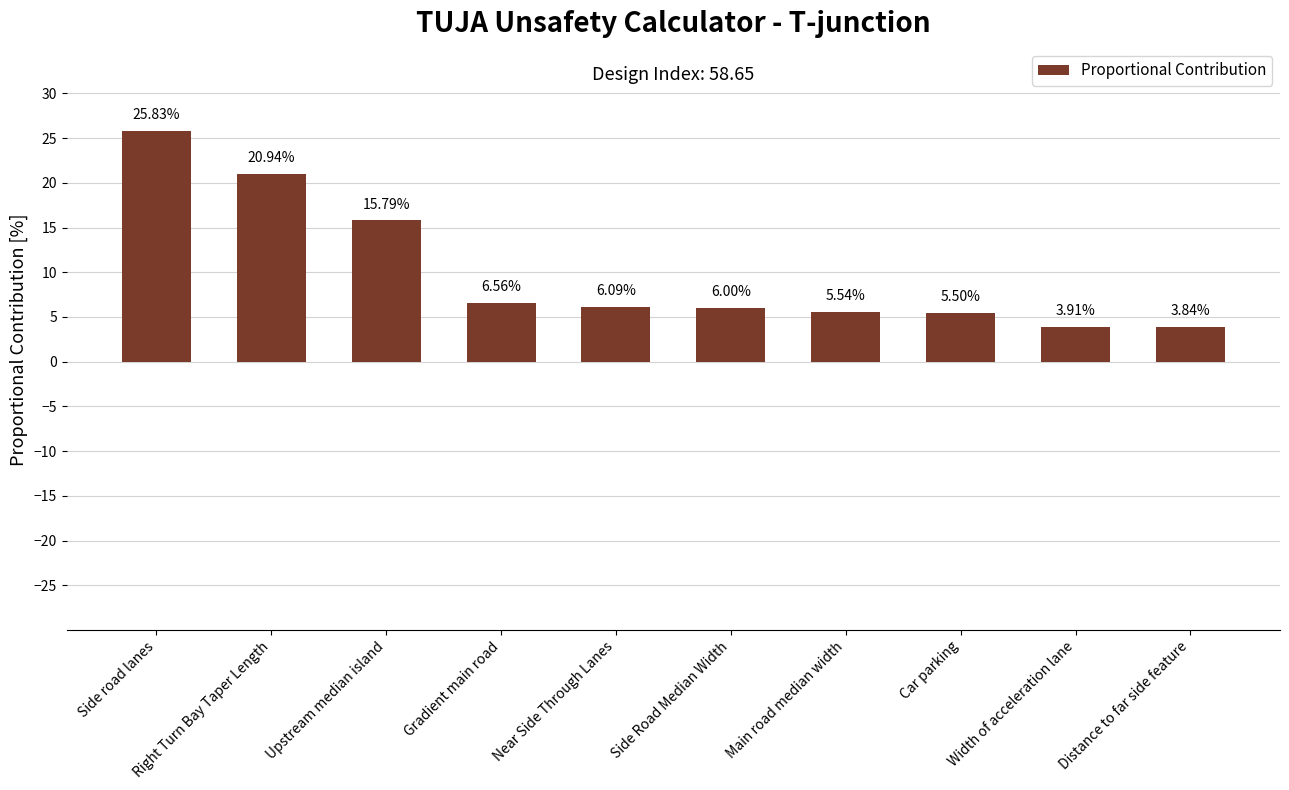

Where is the data nearest to the value 14?

Upstream median island